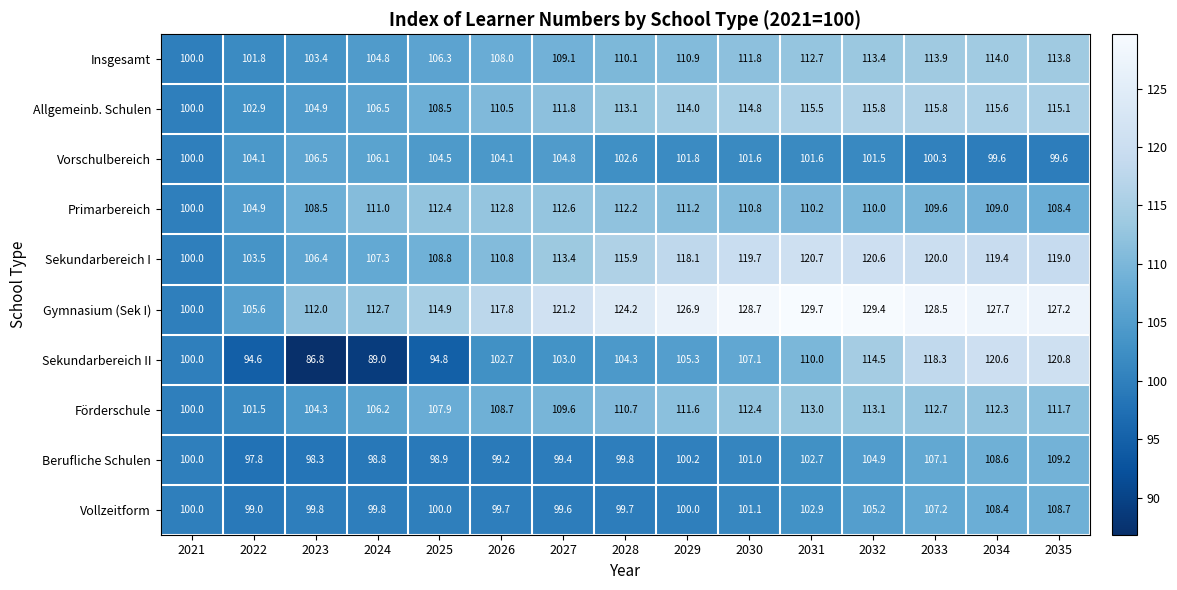

What is the minimum value shown in the chart?

86.8